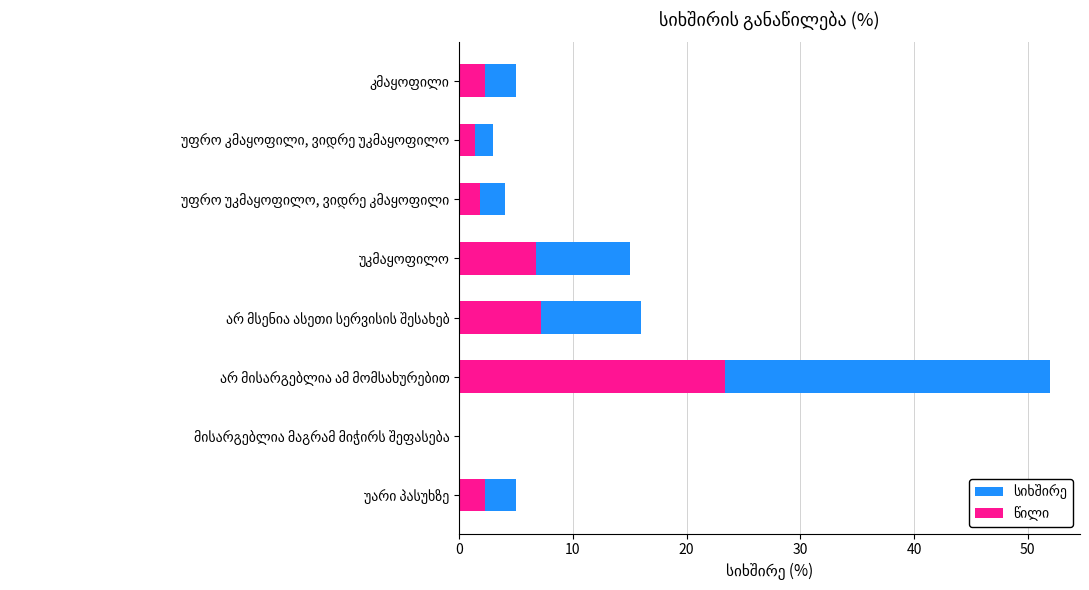

What is the maximum value shown in the chart?

52